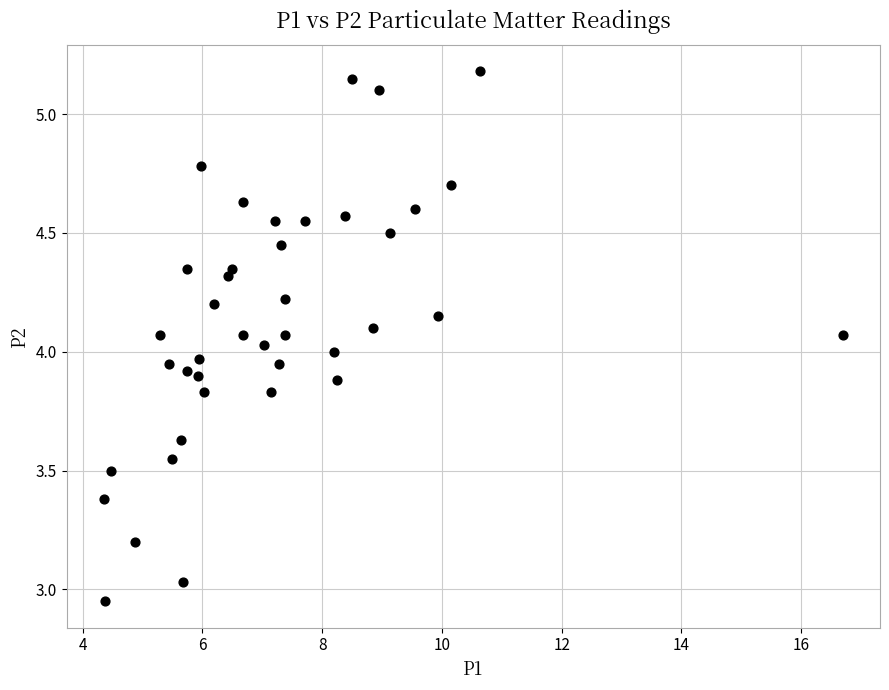

What is the range of X values (max minus min)?

12.3